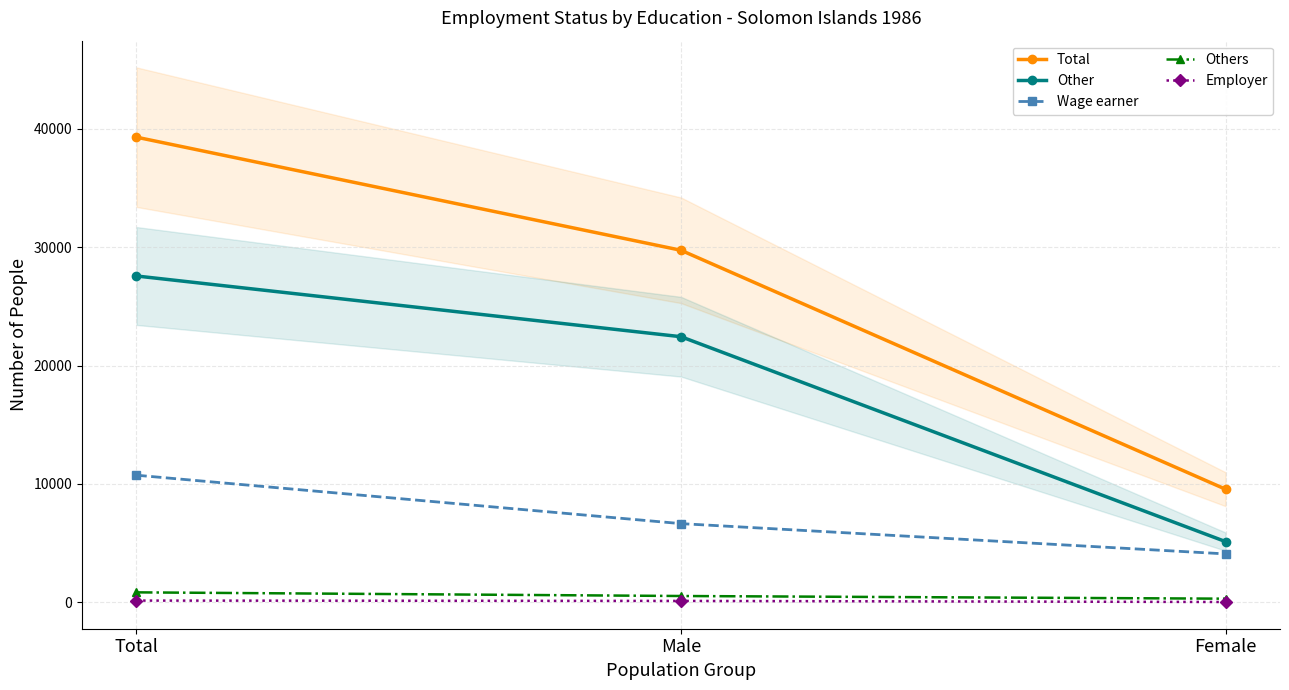

The Other series shows 27565 at Total. True or false?

True